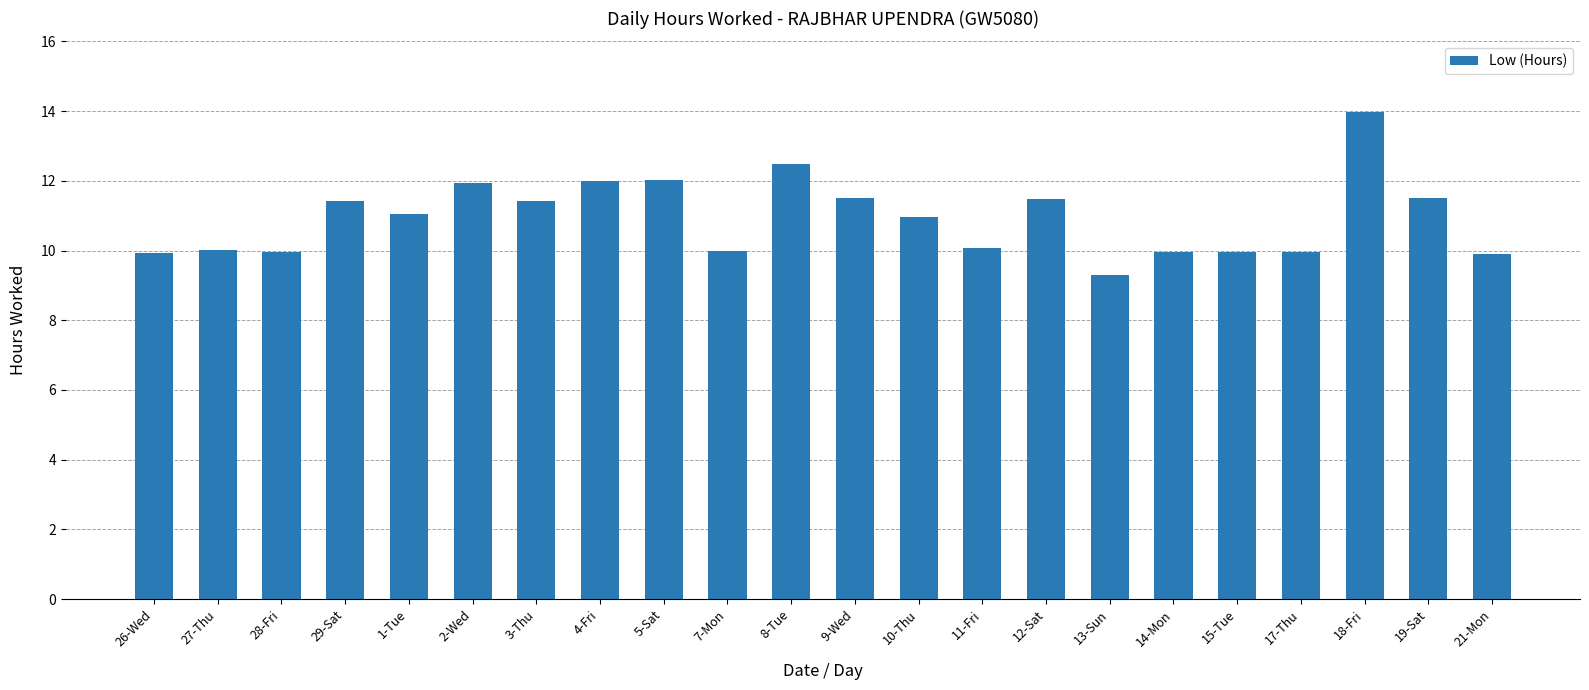

What position from the right is 14-Mon?

6